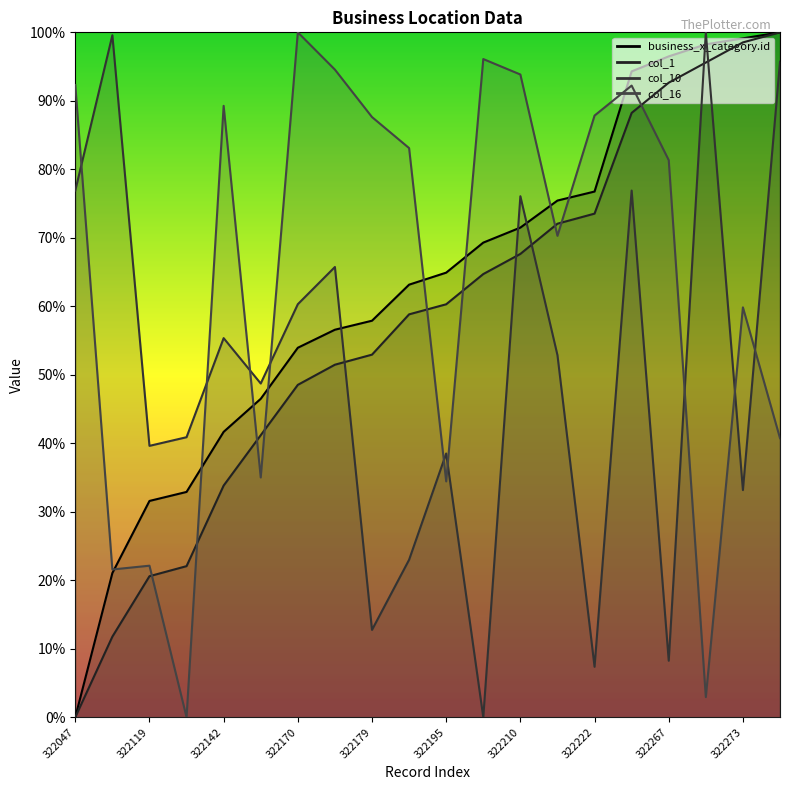

What is the average value of the col_10 series?

0.5